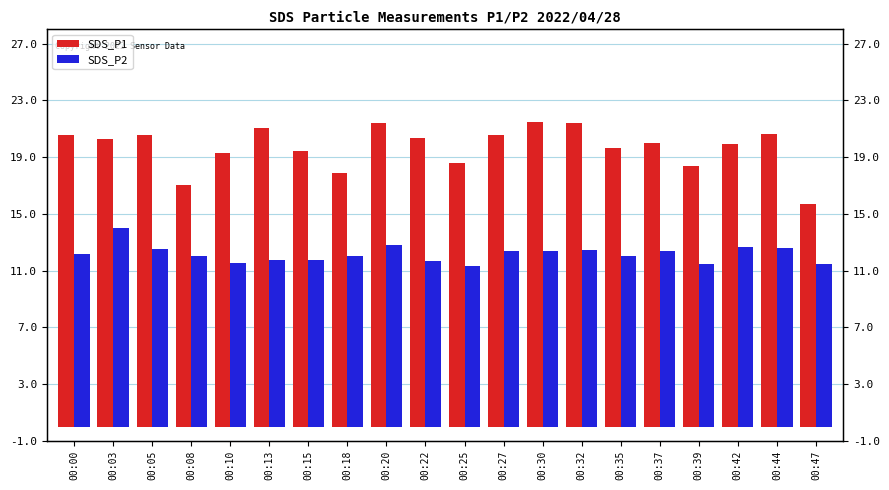

How many data points in SDS_P2 are less than 12?

7